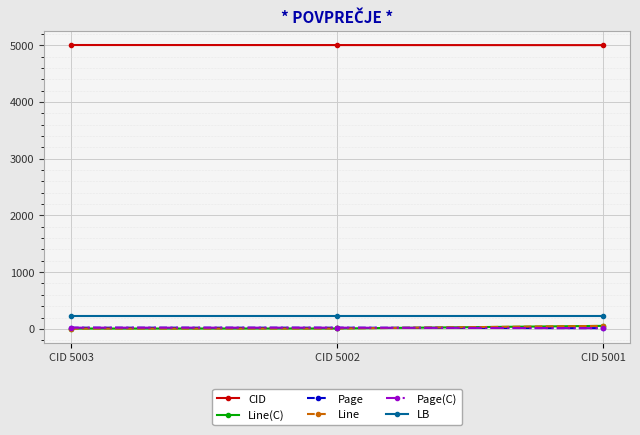

Reading right to left, what are all the values shown in this chart?

CID: CID 5001=5001	CID 5002=5002	CID 5003=5003
Line(C): CID 5001=53	CID 5002=7	CID 5003=6
Page: CID 5001=13	CID 5002=21	CID 5003=21
Line: CID 5001=53	CID 5002=7	CID 5003=6
Page(C): CID 5001=13	CID 5002=21	CID 5003=21
LB: CID 5001=222	CID 5002=222	CID 5003=222